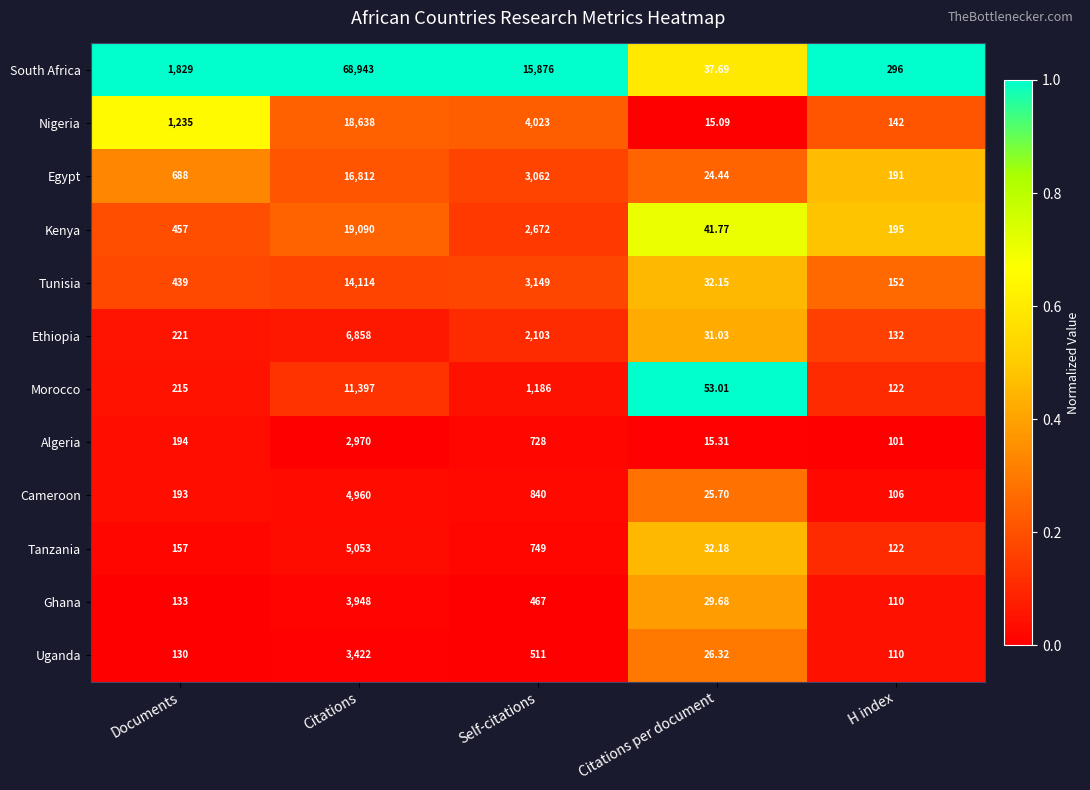

At which label is Tanzania closest to 2542?

Self-citations